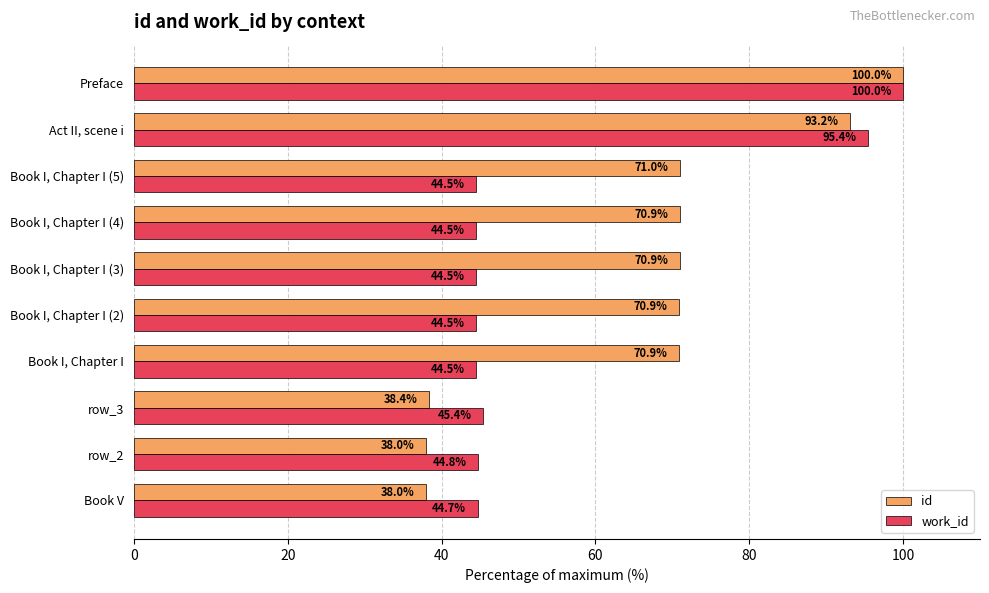

What is the difference between the id values at row_2 and Book I, Chapter I (3)?

32.9